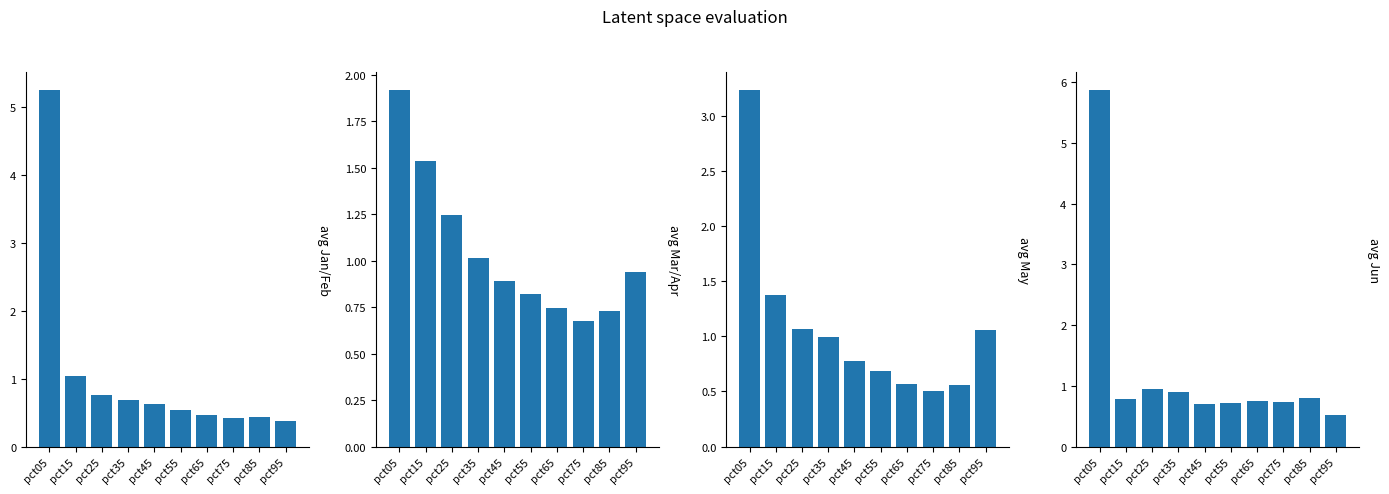

The value of avg_May at pct35 is 1.0. True or false?

True